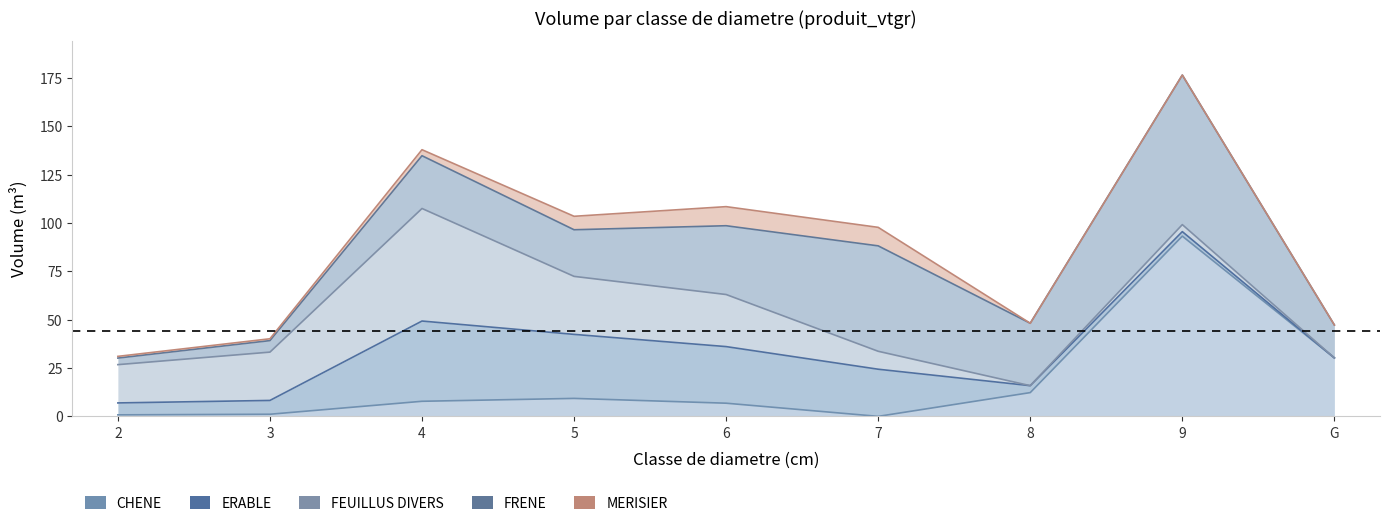

Which series has the largest range (max minus min)?

CHENE